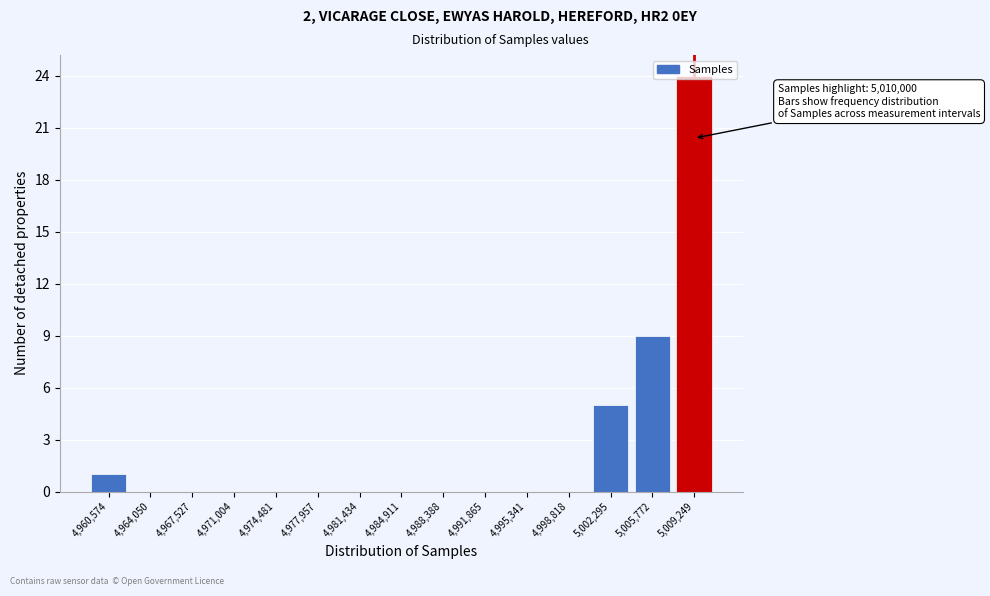

What is the change in value from 5,002,295 to 5,009,249?

+19